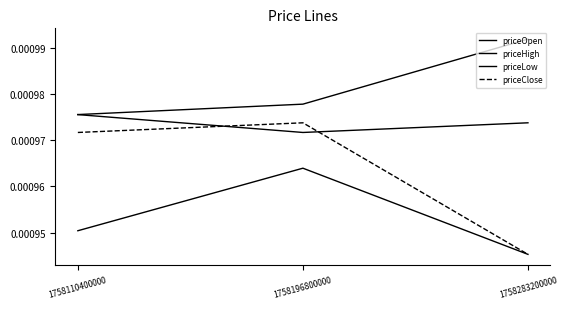

Rank the series by their average value, from highest to lowest.

priceHigh, priceOpen, priceClose, priceLow